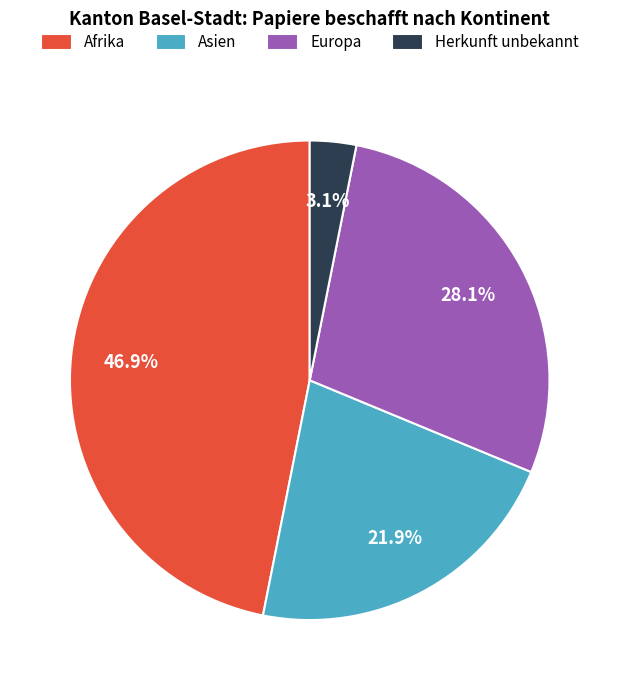

Which has a higher value, Asien or Afrika?

Afrika